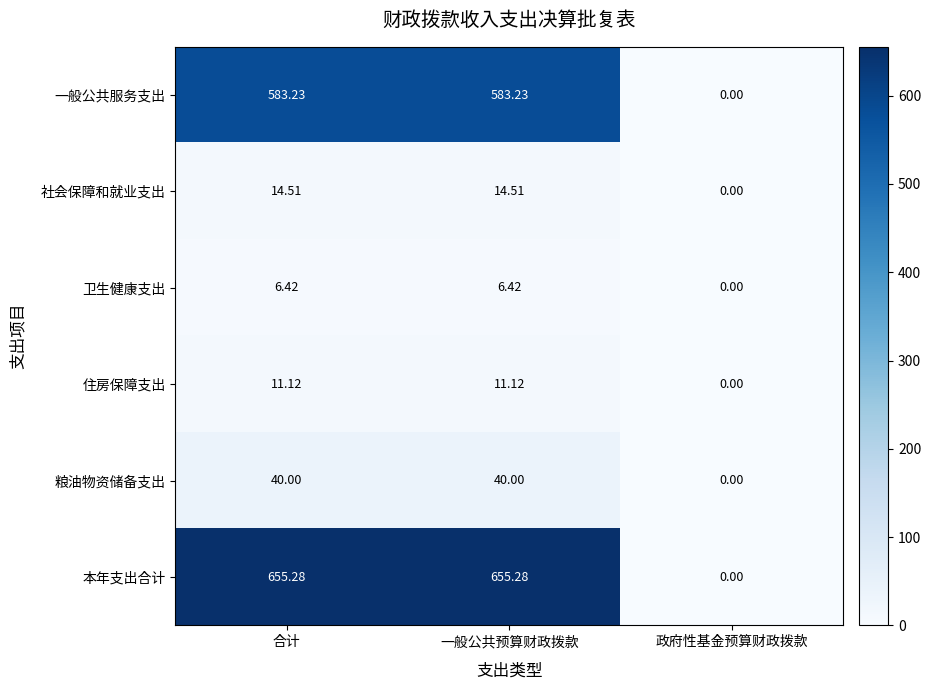

At 一般公共预算财政拨款, list the series in order from smallest to largest.

卫生健康支出, 住房保障支出, 社会保障和就业支出, 粮油物资储备支出, 一般公共服务支出, 本年支出合计